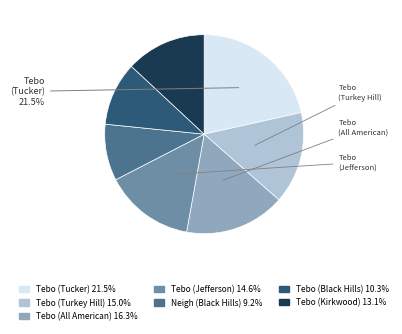

Is there any slice that represents more than half of the pie?

No